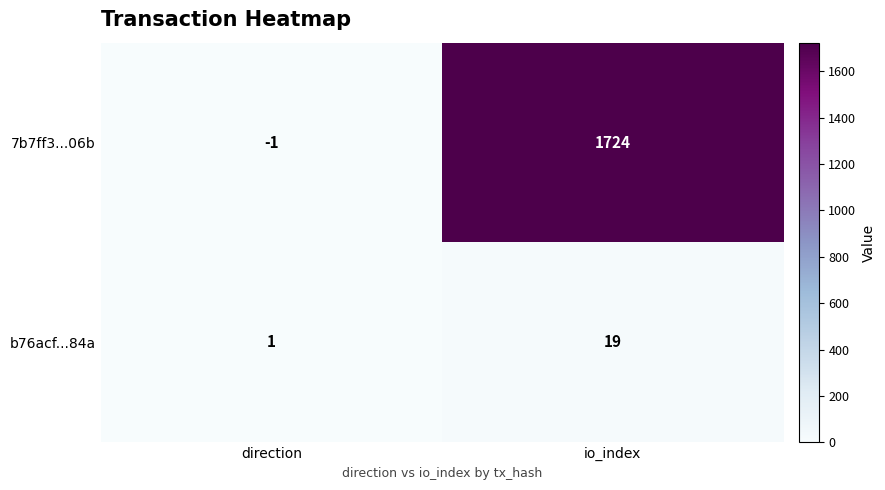

At direction, list the series in order from largest to smallest.

b76acf...84a, 7b7ff3...06b